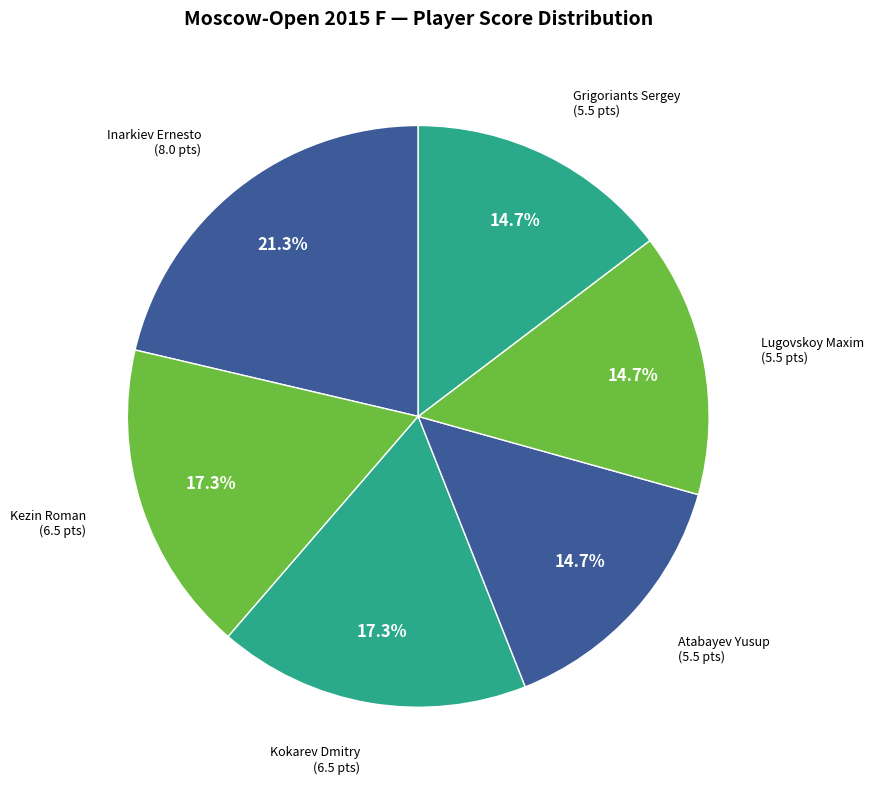

Is Kezin Roman the majority of the pie?

No